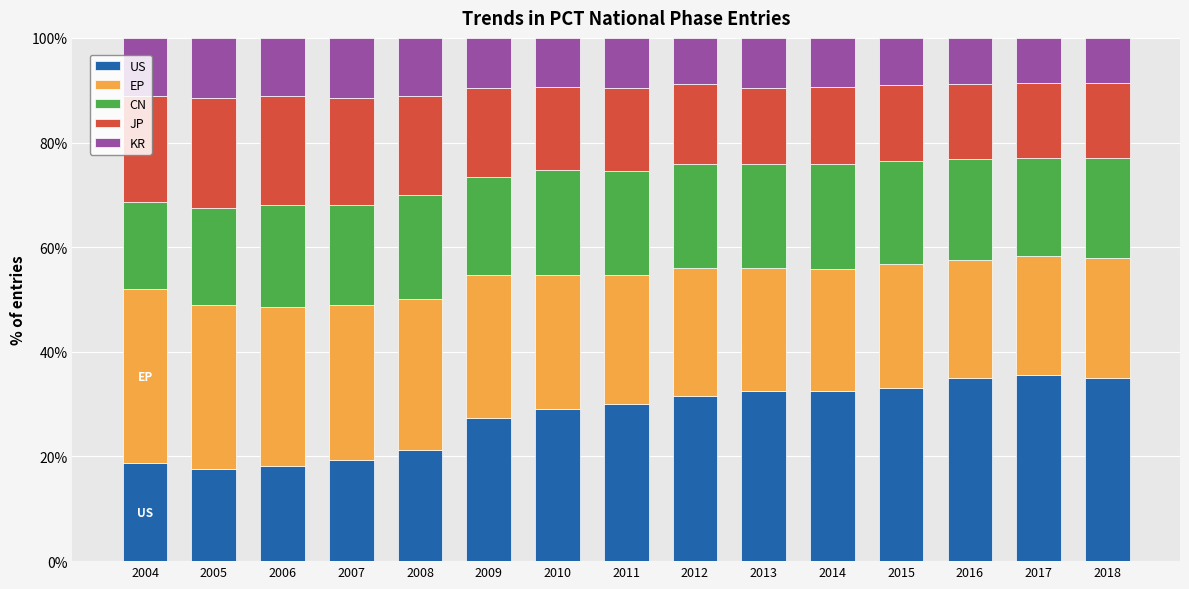

The value of US at 2009 is 27.3. True or false?

True